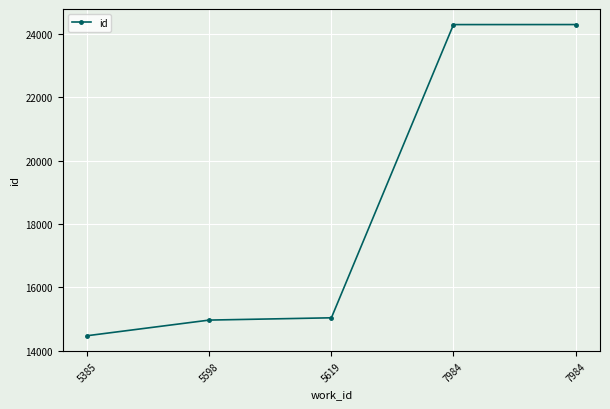

Rank the categories by value from lowest to highest.

5385, 5598, 5619, 7984, 7984